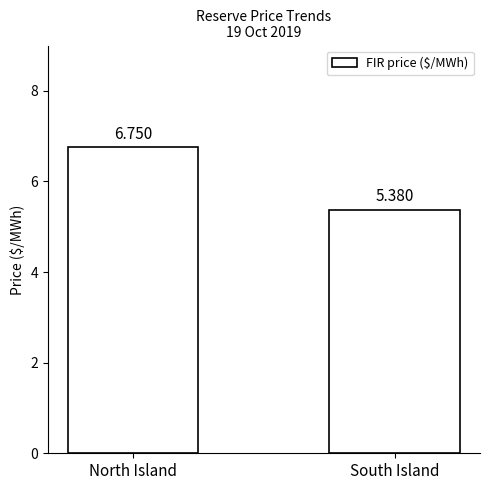

What is the difference between the values at North Island and South Island?

1.4